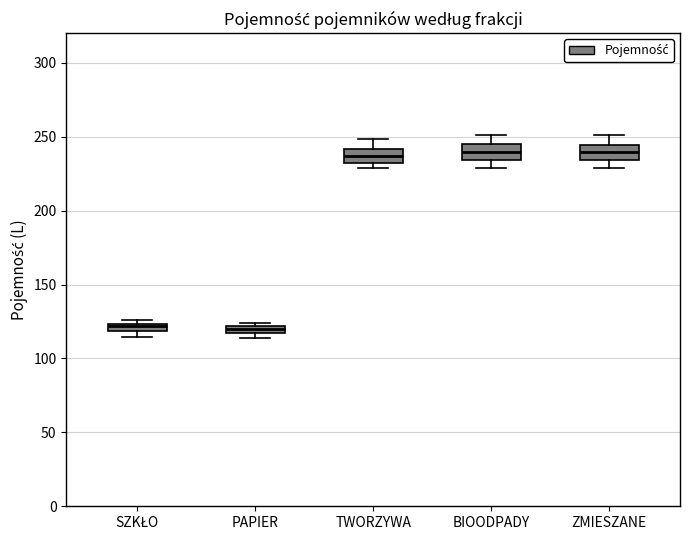

Where is the lower edge of the box for PAPIER on the y-axis? The values are not printed on the chart, so give them approximately, as read against the axis.

115